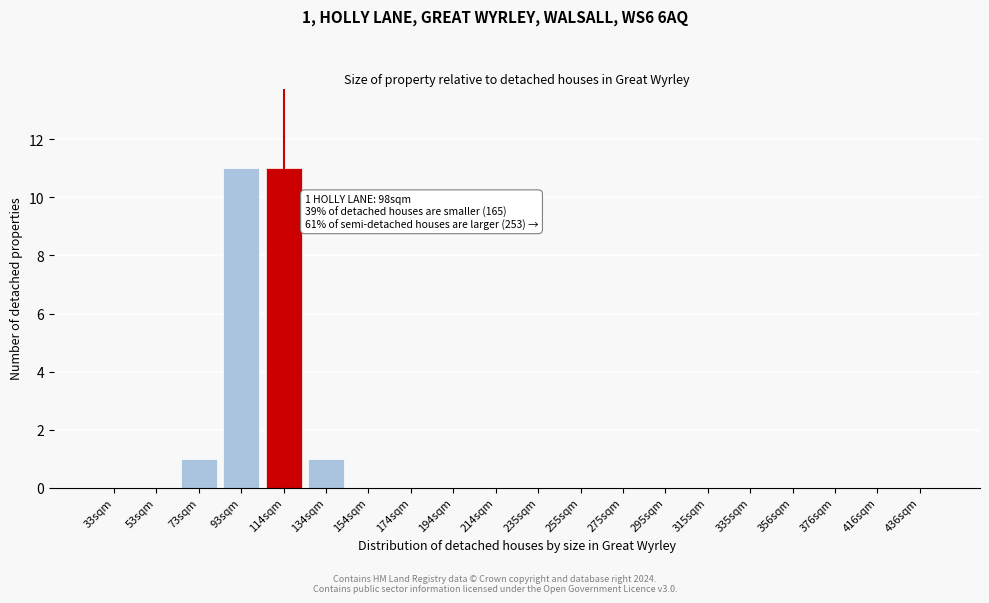

Reading left to right, what are all the values shown in this chart?

33sqm=0	53sqm=0	73sqm=1	93sqm=11	114sqm=11	134sqm=1	154sqm=0	174sqm=0	194sqm=0	214sqm=0	235sqm=0	255sqm=0	275sqm=0	295sqm=0	315sqm=0	335sqm=0	356sqm=0	376sqm=0	416sqm=0	436sqm=0